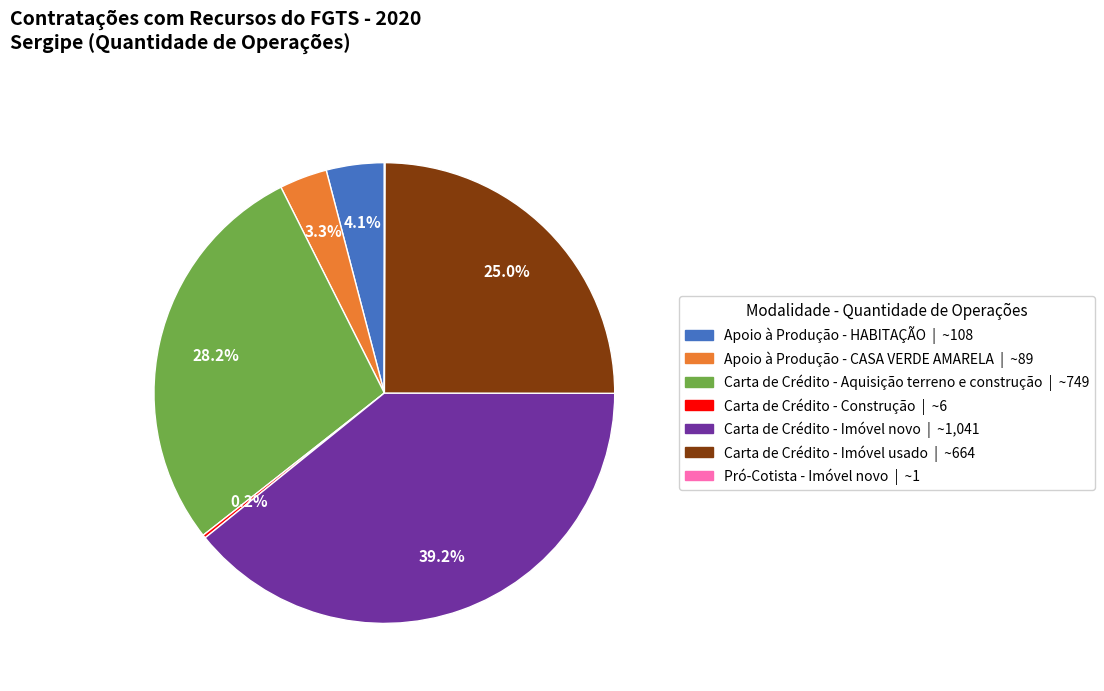

Combined, do Apoio à Produção - HABITAÇÃO and Carta de Crédito - Imóvel novo account for over 50%?

No